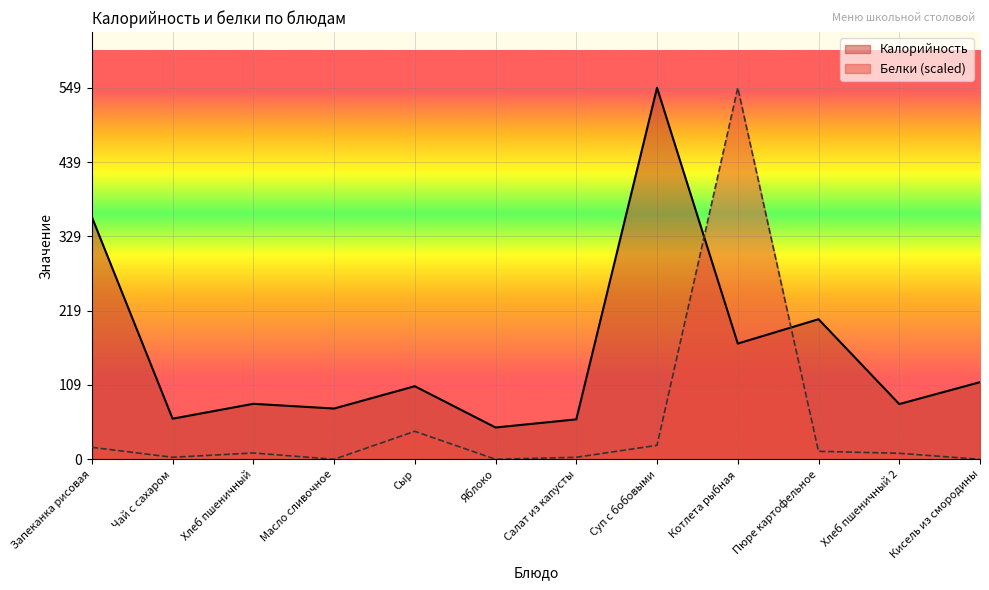

Which has a higher value, Салат из капусты or Суп с бобовыми?

Суп с бобовыми